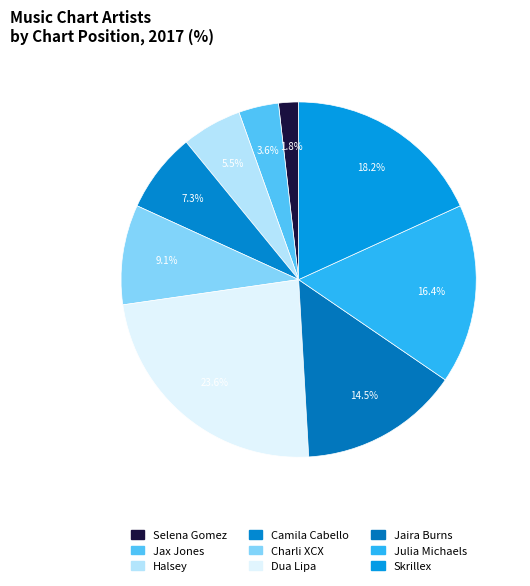

What is the largest slice in the pie chart?

Dua Lipa